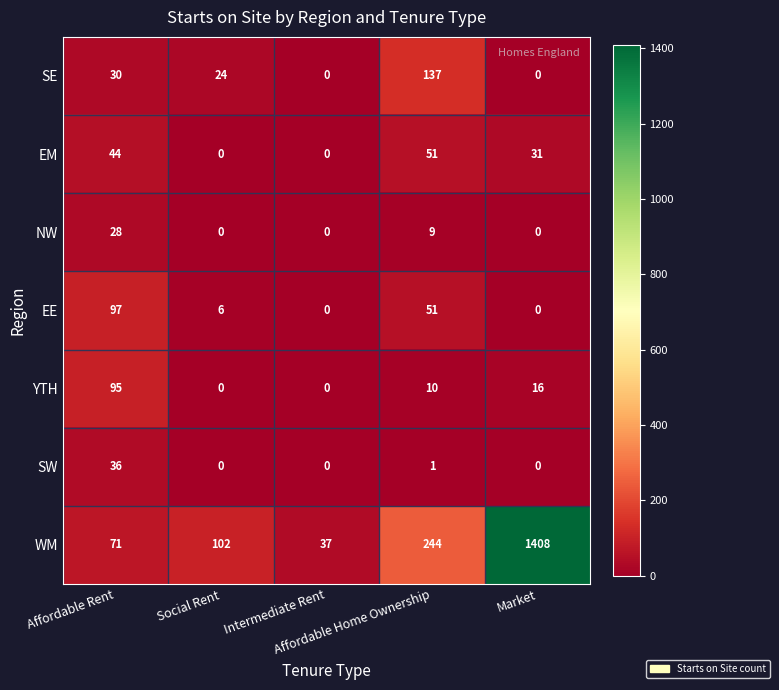

Which series has the widest spread of values?

WM